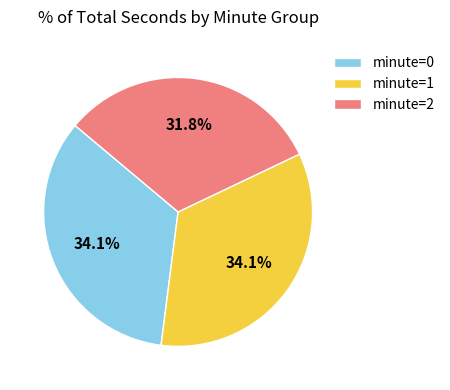

What percentage is NOT represented by minute=0?

65.9%